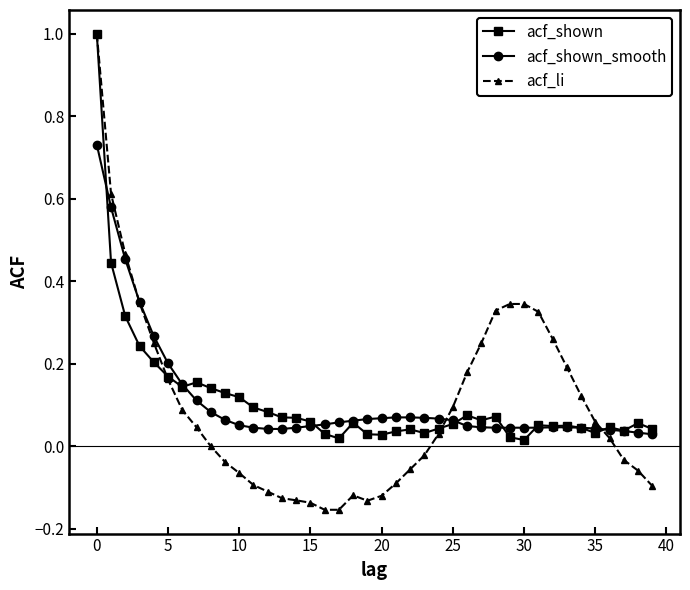

What is the maximum value for acf_li?

1.0